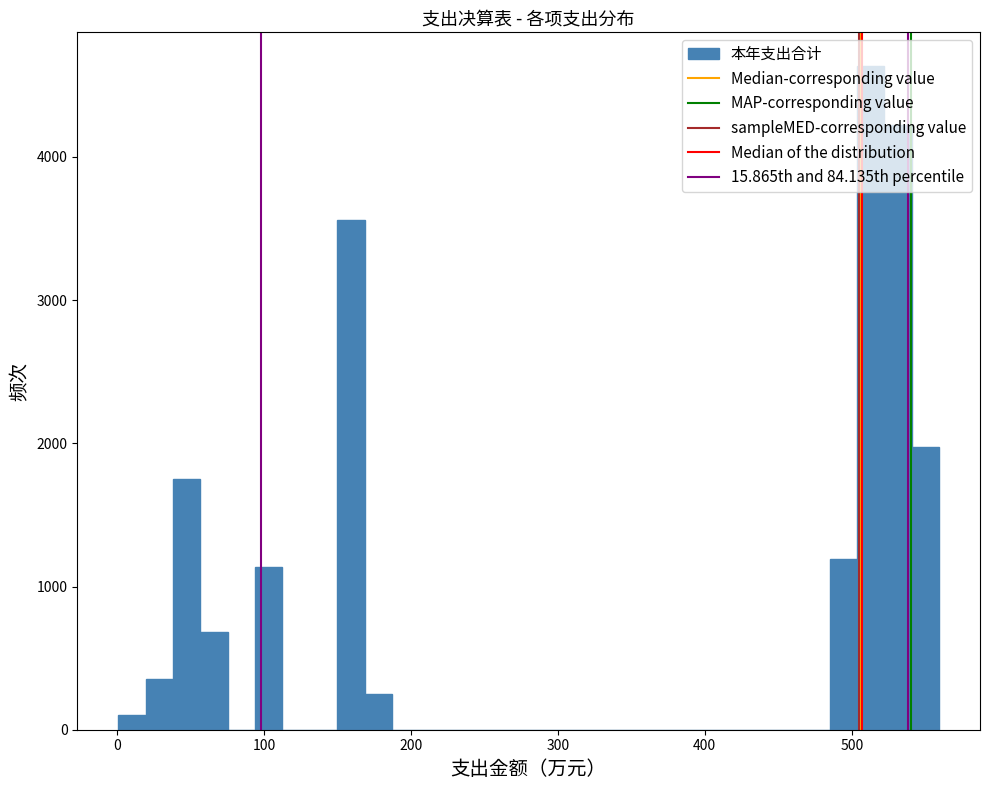

Around what value on the x-axis is the tallest bar? Give the approximate position of its centre, as read against the axis.

510